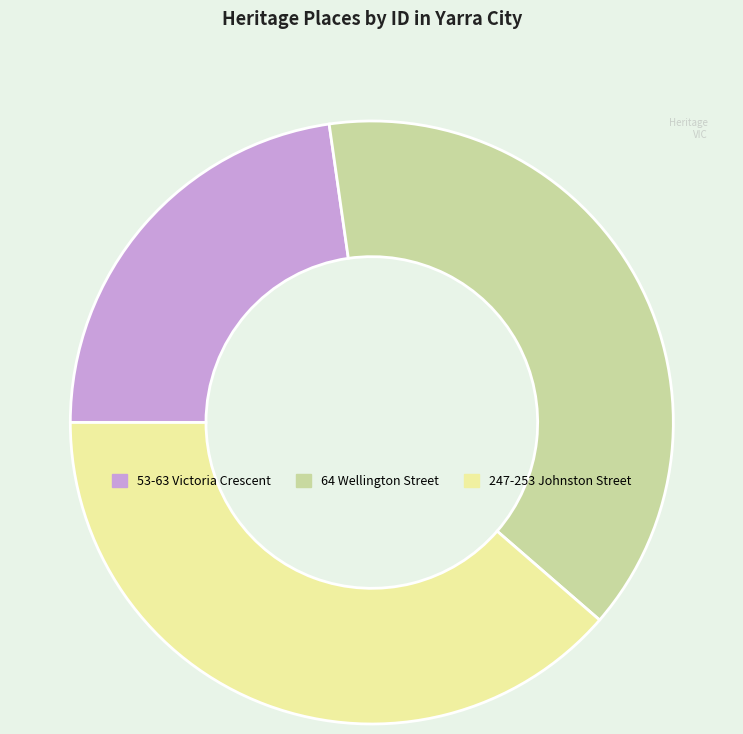

Combined, do 64 Wellington Street and 53-63 Victoria Crescent account for over 50%?

Yes